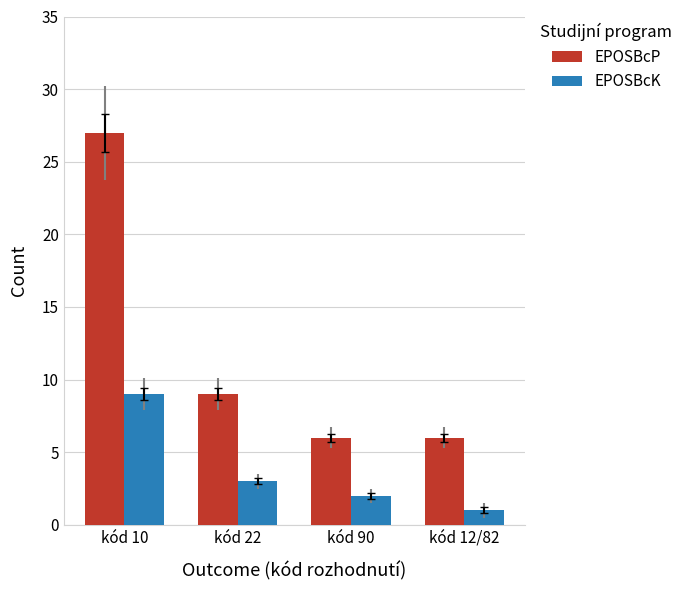

Rank the series by their maximum value, from highest to lowest.

EPOSBcP, EPOSBcK